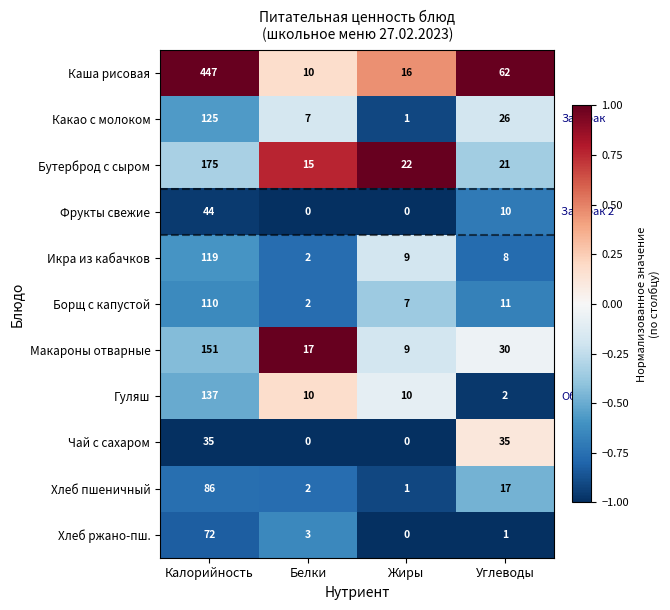

What is the maximum value shown in the chart?

447